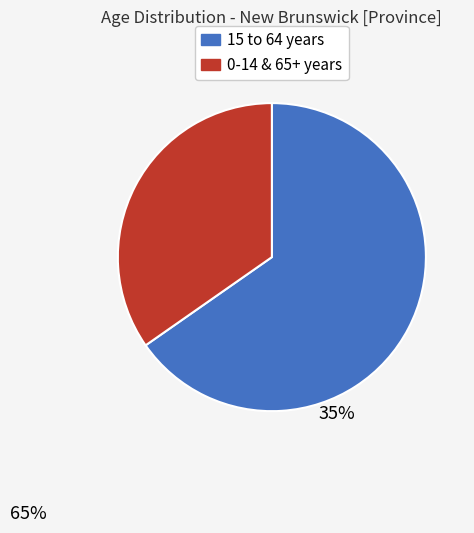

Is there any slice that represents more than half of the pie?

Yes